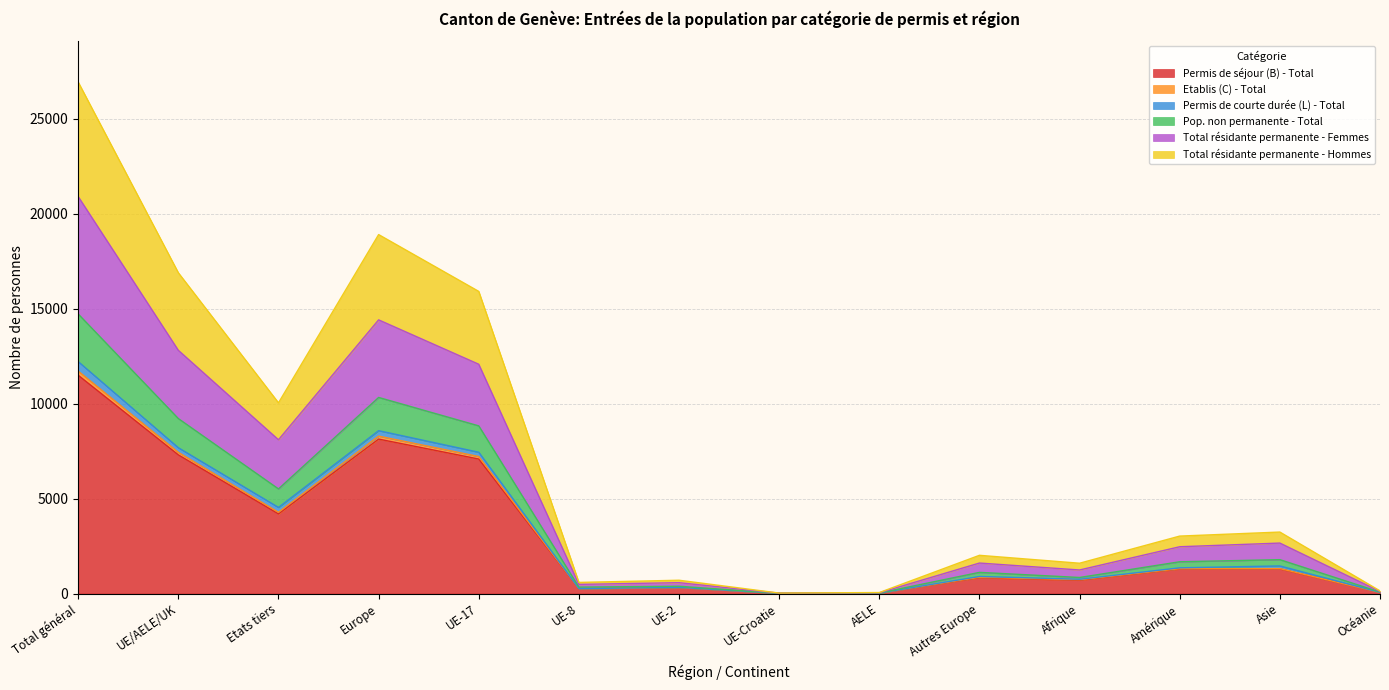

The Permis de séjour (B) - Total series shows 700 at Afrique. True or false?

True